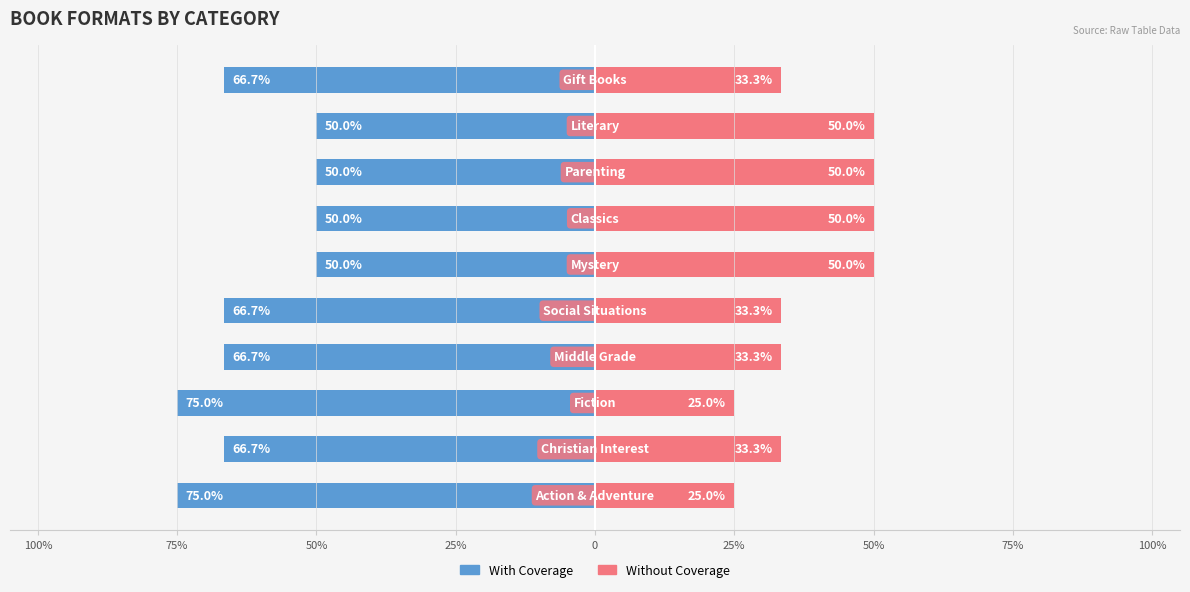

What are all the series names shown in the legend?

With Coverage, Without Coverage